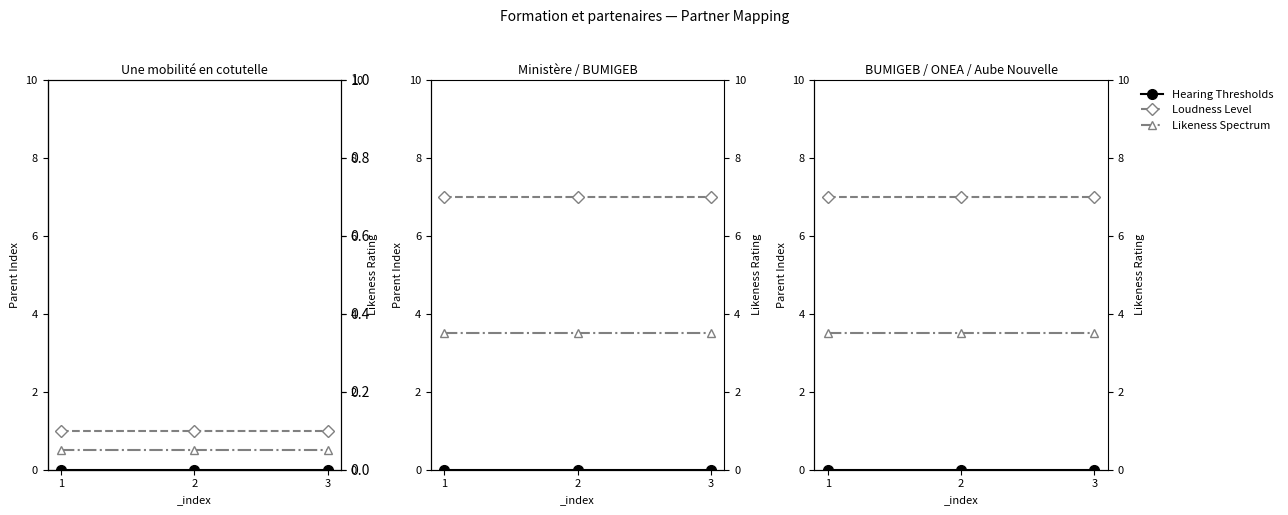

At how many categories does at least one series exceed 5?

3